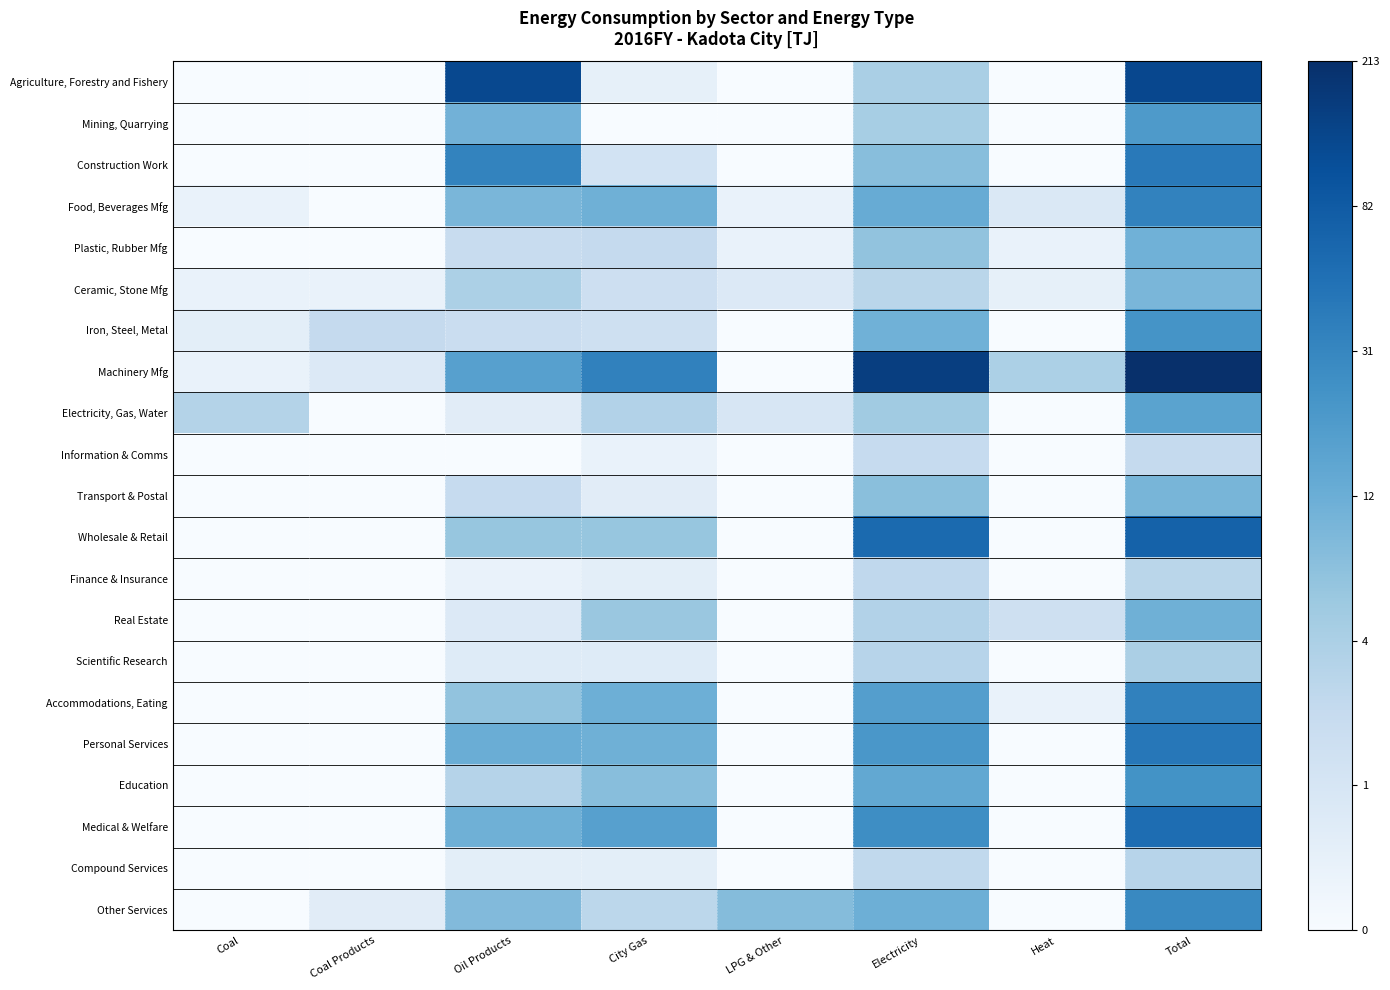

How many data points does each series have?

8